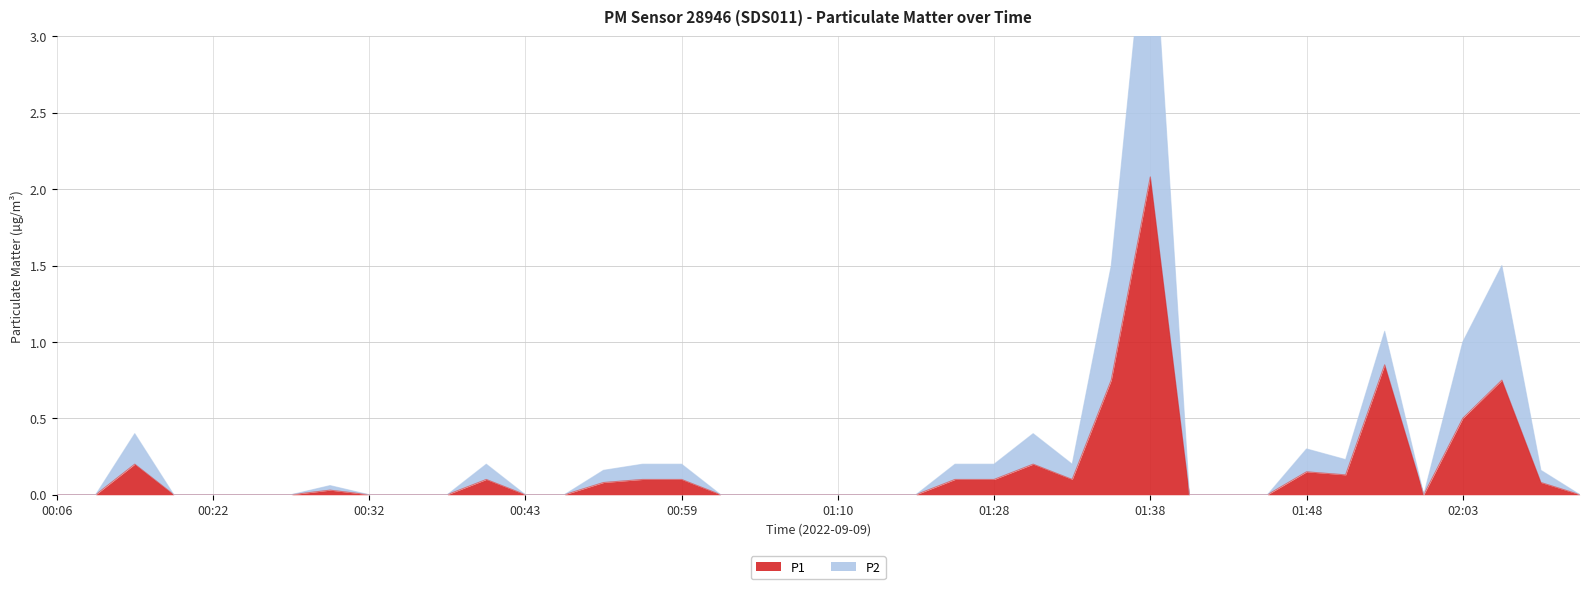

Reading left to right, extract all data points from this chart.

P1: 00:06=0.0	00:09=0.0	00:14=0.2	00:17=0.0	00:22=0.0	00:24=0.0	00:27=0.0	00:30=0.0	00:32=0.0	00:35=0.0	00:38=0.0	00:40=0.1	00:43=0.0	00:51=0.0	00:54=0.1	00:56=0.1	00:59=0.1	01:02=0.0	01:05=0.0	01:07=0.0	01:10=0.0	01:12=0.0	01:18=0.0	01:20=0.1	01:28=0.1	01:31=0.2	01:33=0.1	01:36=0.8	01:38=2.1	01:41=0.0	01:43=0.0	01:46=0.0	01:48=0.1	01:51=0.1	01:53=0.8	01:58=0.0	02:03=0.5	02:06=0.8	02:09=0.1	02:11=0.0
P2: 00:06=0.0	00:09=0.0	00:14=0.4	00:17=0.0	00:22=0.0	00:24=0.0	00:27=0.0	00:30=0.1	00:32=0.0	00:35=0.0	00:38=0.0	00:40=0.2	00:43=0.0	00:51=0.0	00:54=0.2	00:56=0.2	00:59=0.2	01:02=0.0	01:05=0.0	01:07=0.0	01:10=0.0	01:12=0.0	01:18=0.0	01:20=0.2	01:28=0.2	01:31=0.4	01:33=0.2	01:36=1.5	01:38=4.1	01:41=0.0	01:43=0.0	01:46=0.0	01:48=0.3	01:51=0.2	01:53=1.1	01:58=0.0	02:03=1.0	02:06=1.5	02:09=0.2	02:11=0.0